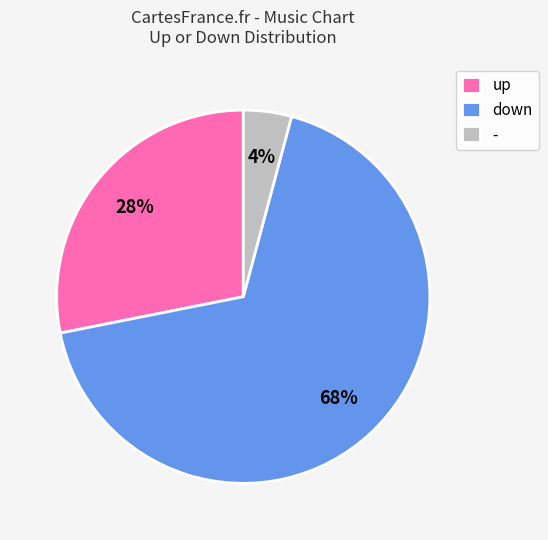

Which slice is the smallest?

-